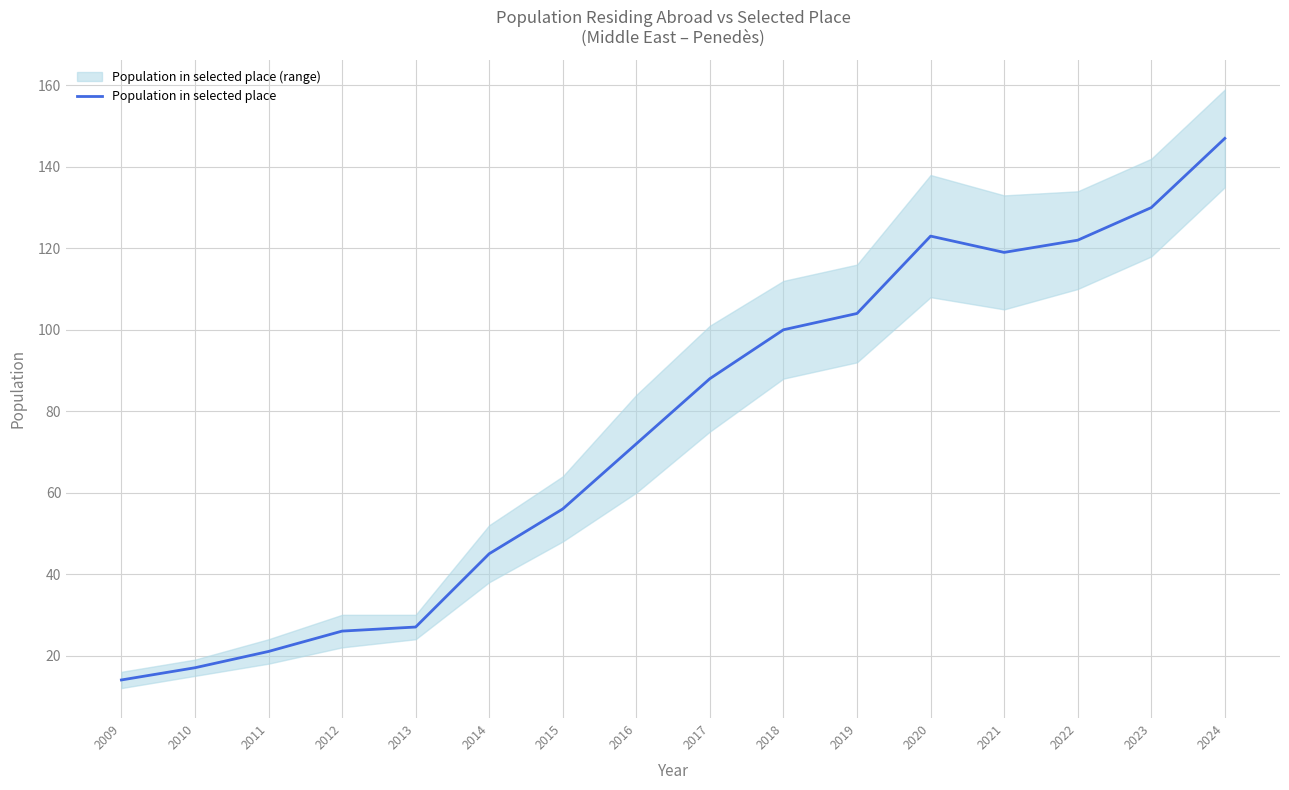

Where is the first local maximum?

2020